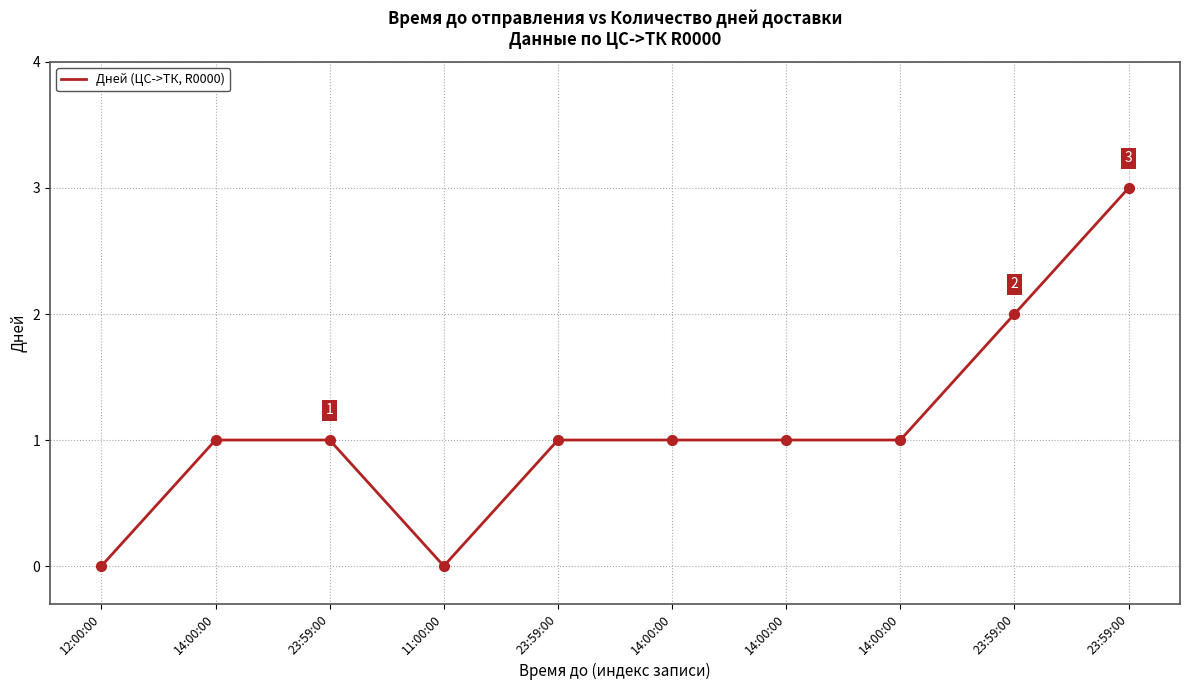

Does the chart have visible grid lines?

Yes